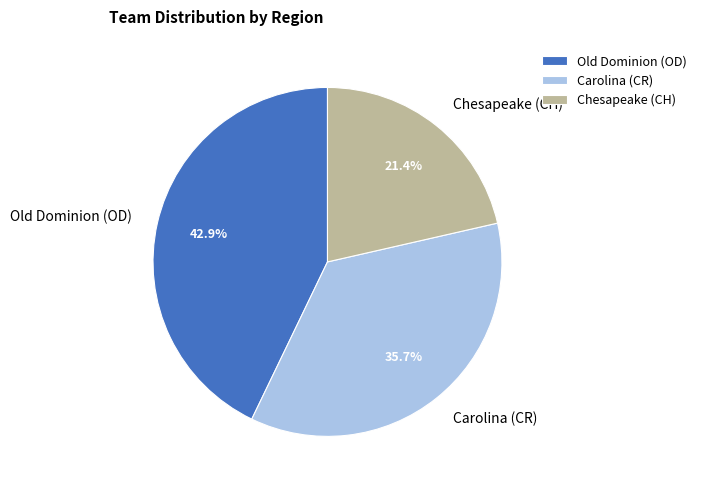

The Chesapeake (CH) slice represents 16% of the pie. True or false?

False